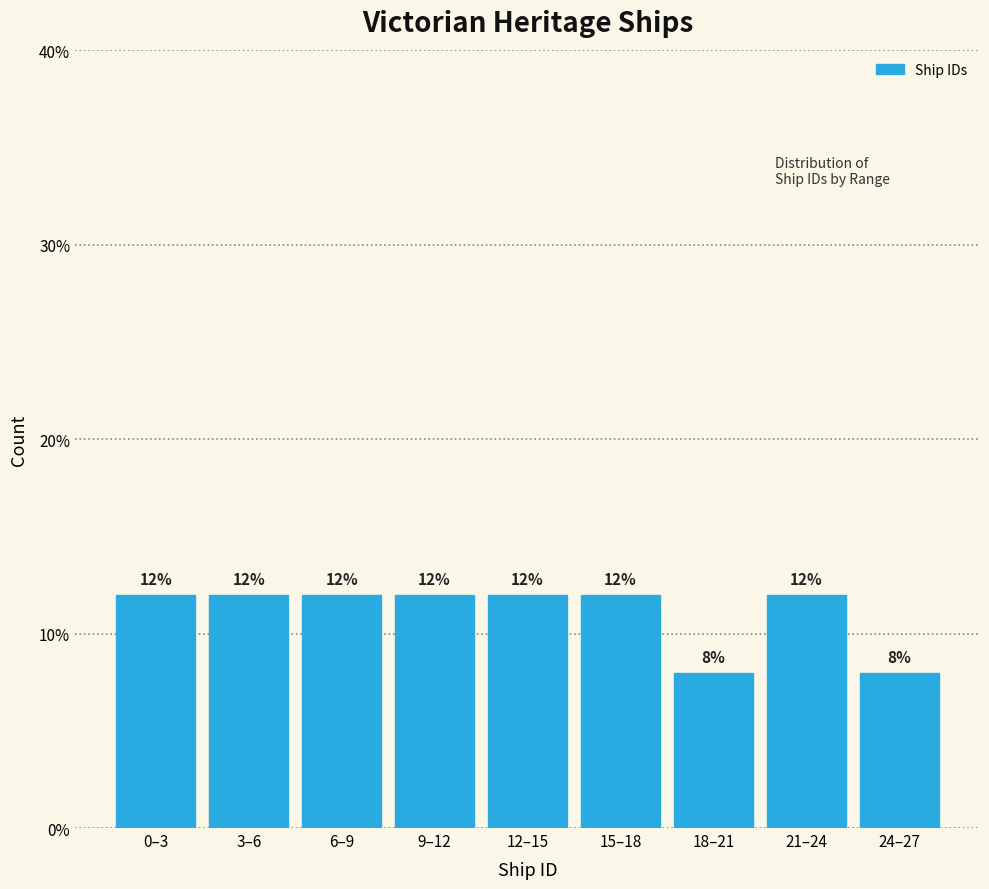

Reading left to right, extract all data points from this chart.

0–3=12	3–6=12	6–9=12	9–12=12	12–15=12	15–18=12	18–21=8	21–24=12	24–27=8